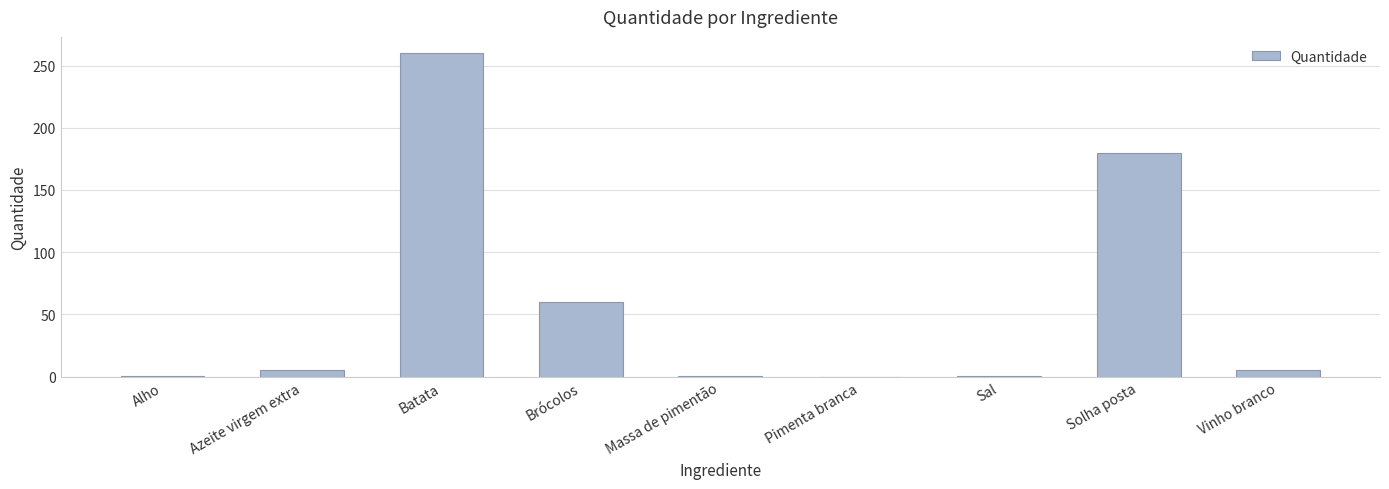

The value at Brócolos is 60.0. True or false?

True